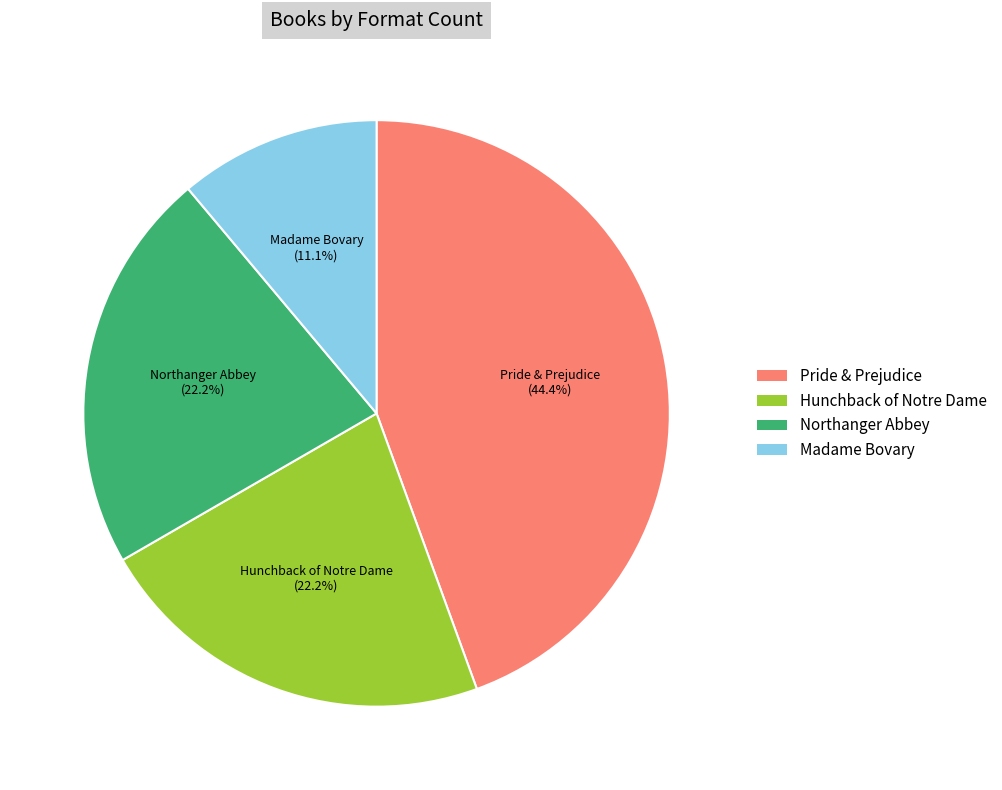

Count the number of slices in the pie.

4